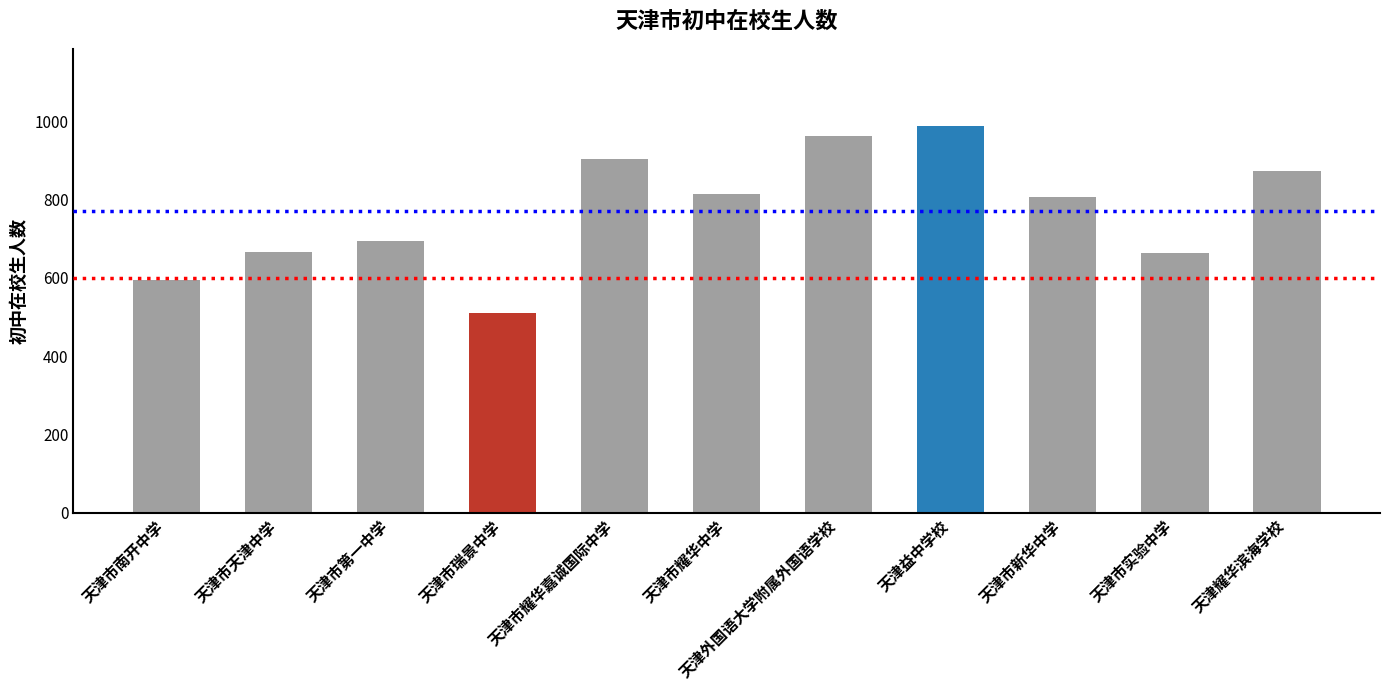

What is the label of the 6th bar from the left?

天津市耀华中学